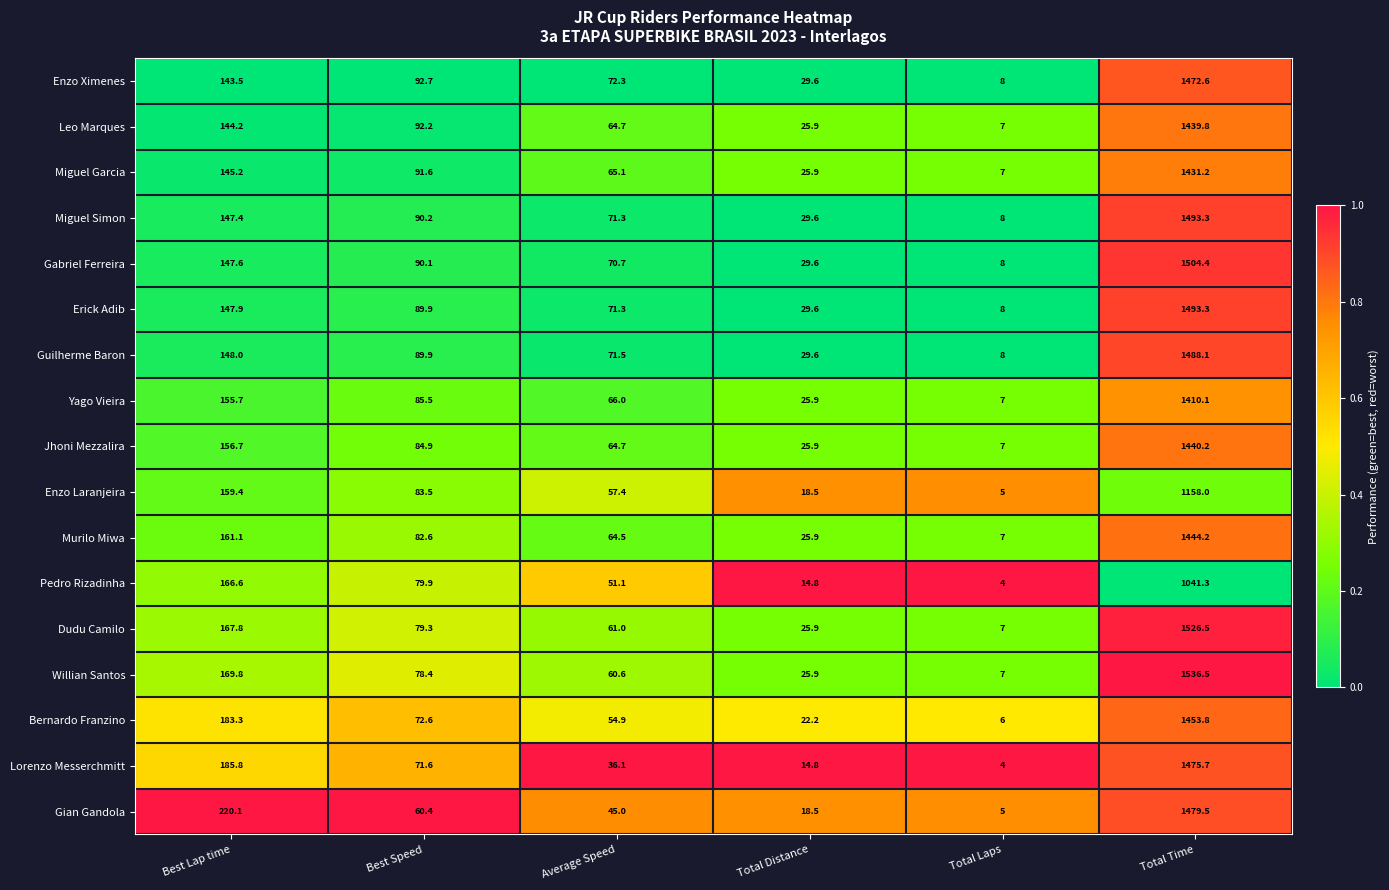

Rank the series at Best Lap time from lowest to highest value.

Enzo Ximenes, Leo Marques, Miguel Garcia, Miguel Simon, Gabriel Ferreira, Erick Adib, Guilherme Baron, Yago Vieira, Jhoni Mezzalira, Enzo Laranjeira, Murilo Miwa, Pedro Rizadinha, Dudu Camilo, Willian Santos, Bernardo Franzino, Lorenzo Messerchmitt, Gian Gandola